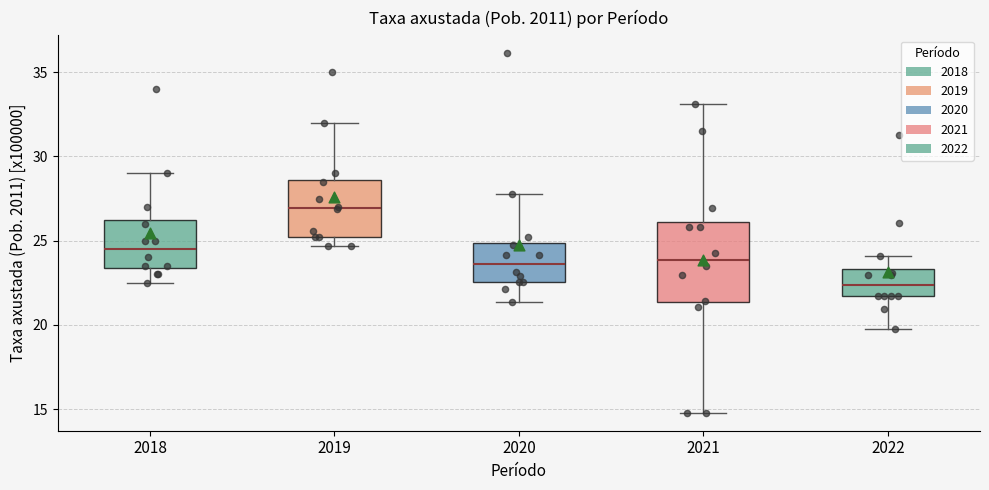

Comparing the boxes themselves (not the whiskers), which one is the tallest?

2021